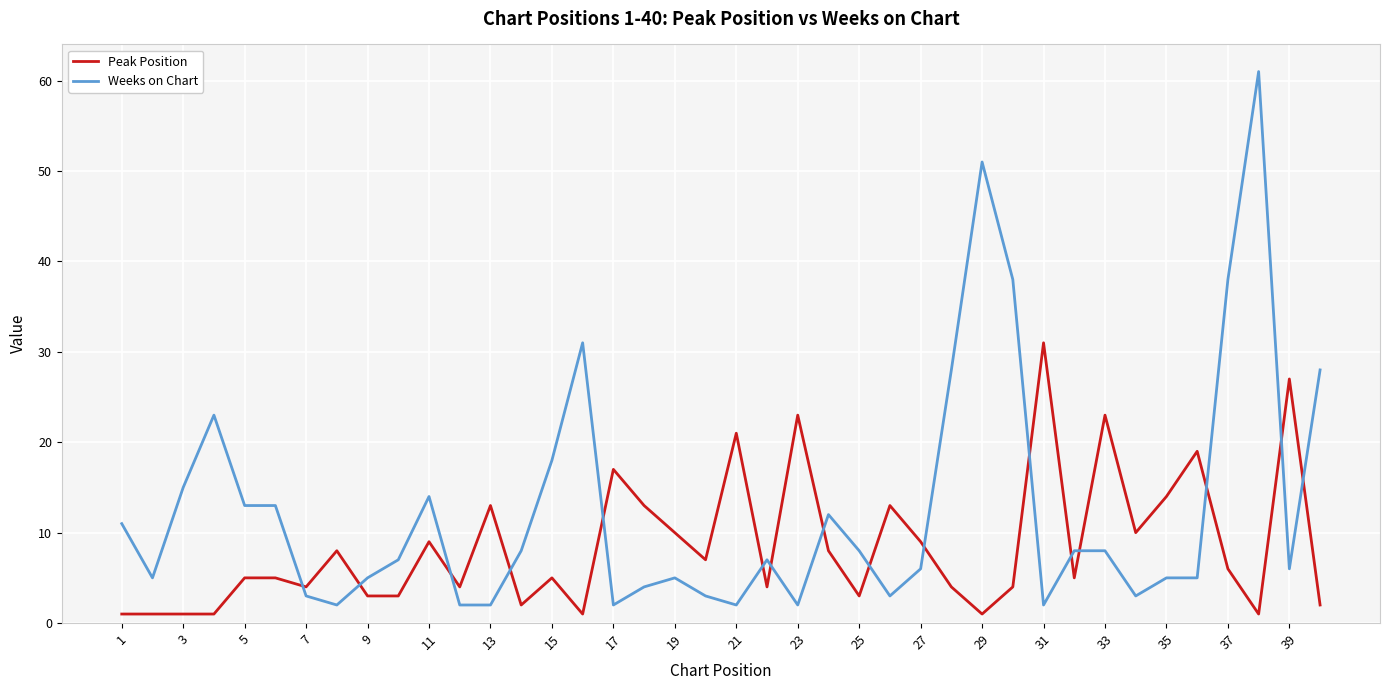

What is the difference between the maximum and minimum values in the Weeks on Chart series?

59